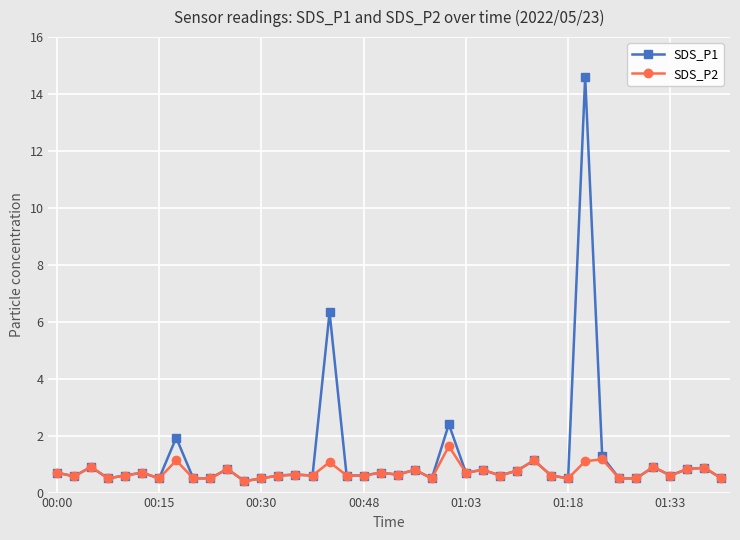

What is the highest value of the SDS_P2 series?

1.6